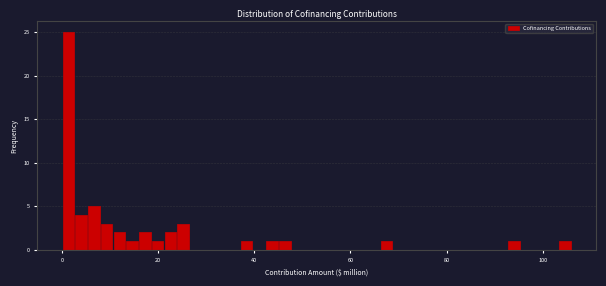

Around what value on the x-axis is the tallest bar? Give the approximate position of its centre, as read against the axis.

2